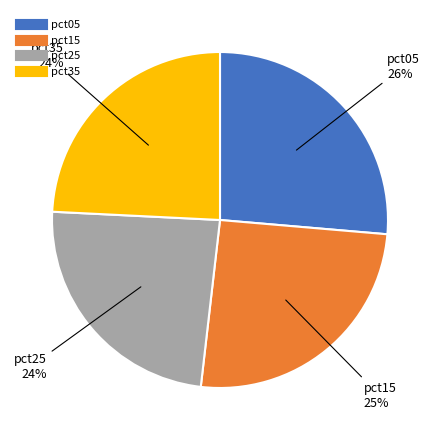

Does any single category account for the majority?

No